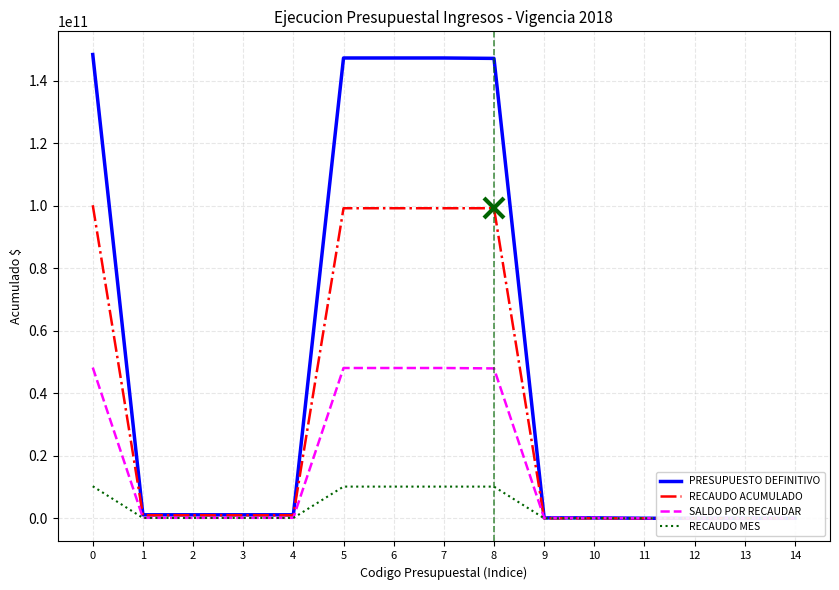

What are all the series names shown in the legend?

PRESUPUESTO DEFINITIVO, RECAUDO ACUMULADO, SALDO POR RECAUDAR, RECAUDO MES